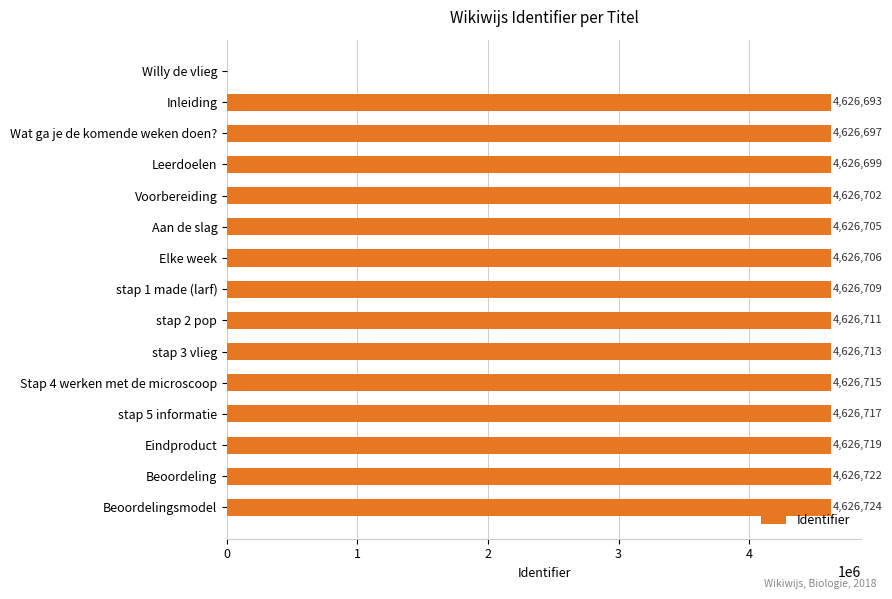

What is the greatest value displayed?

4626724